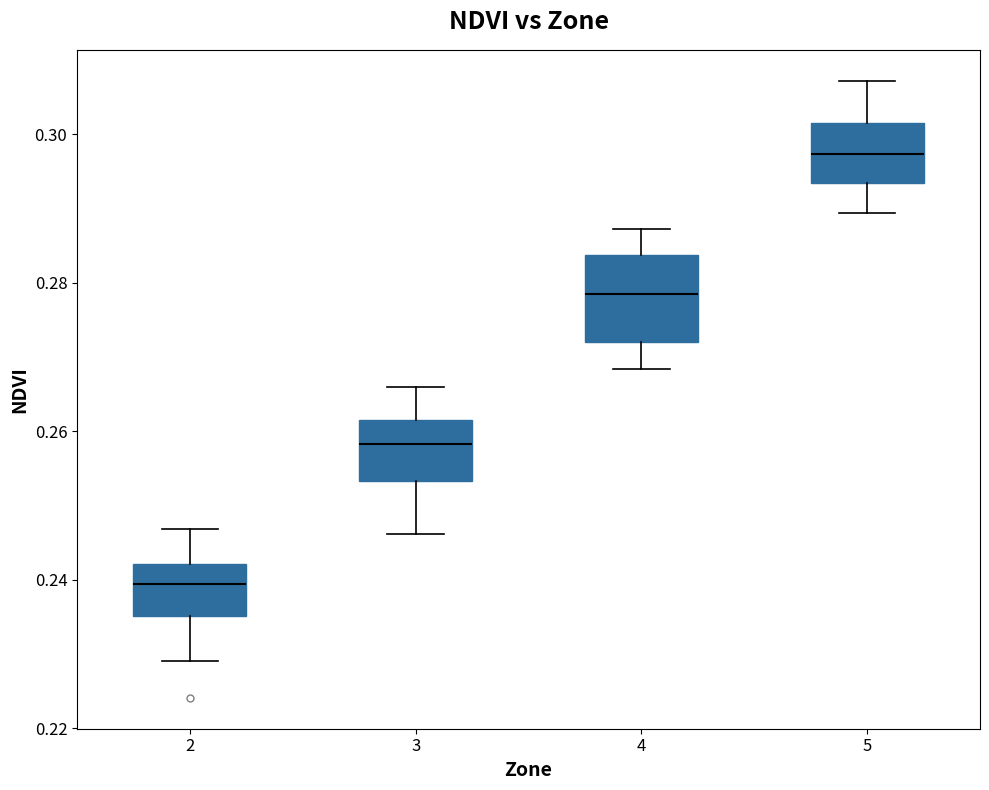

Reading left to right, read every box against the y-axis: the position of its median line, the range the box covers, and the ends of its whiskers. The values are not printed on the chart, so give them approximately, as read against the axis.

2: median 0.240, box 0.236 to 0.242, whiskers 0.230 to 0.246
3: median 0.258, box 0.254 to 0.262, whiskers 0.246 to 0.266
4: median 0.278, box 0.272 to 0.284, whiskers 0.268 to 0.288
5: median 0.298, box 0.294 to 0.302, whiskers 0.290 to 0.308